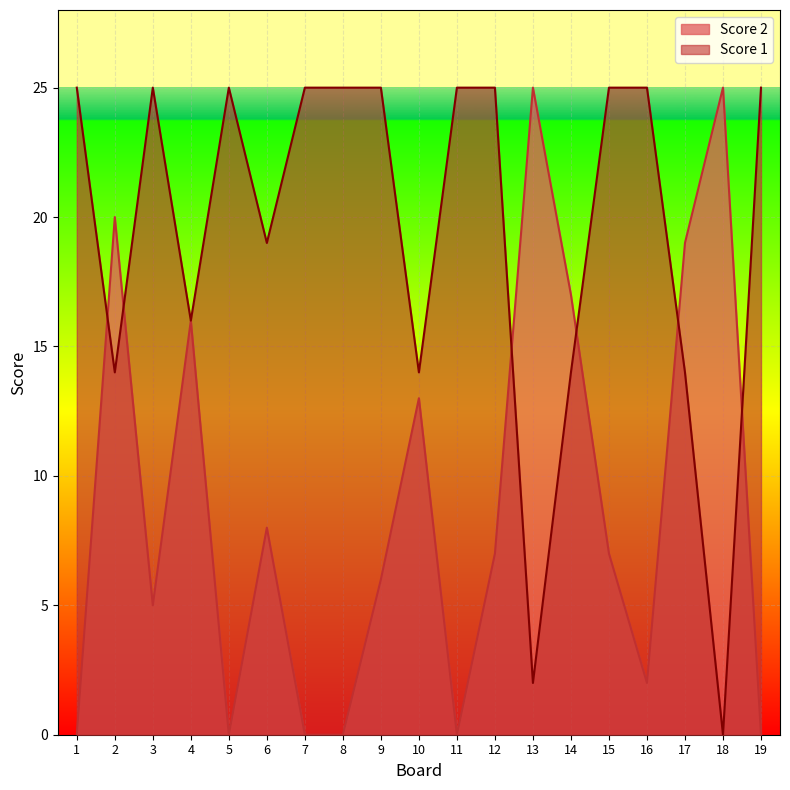

At 3, list the series in order from smallest to largest.

Score 2, Score 1